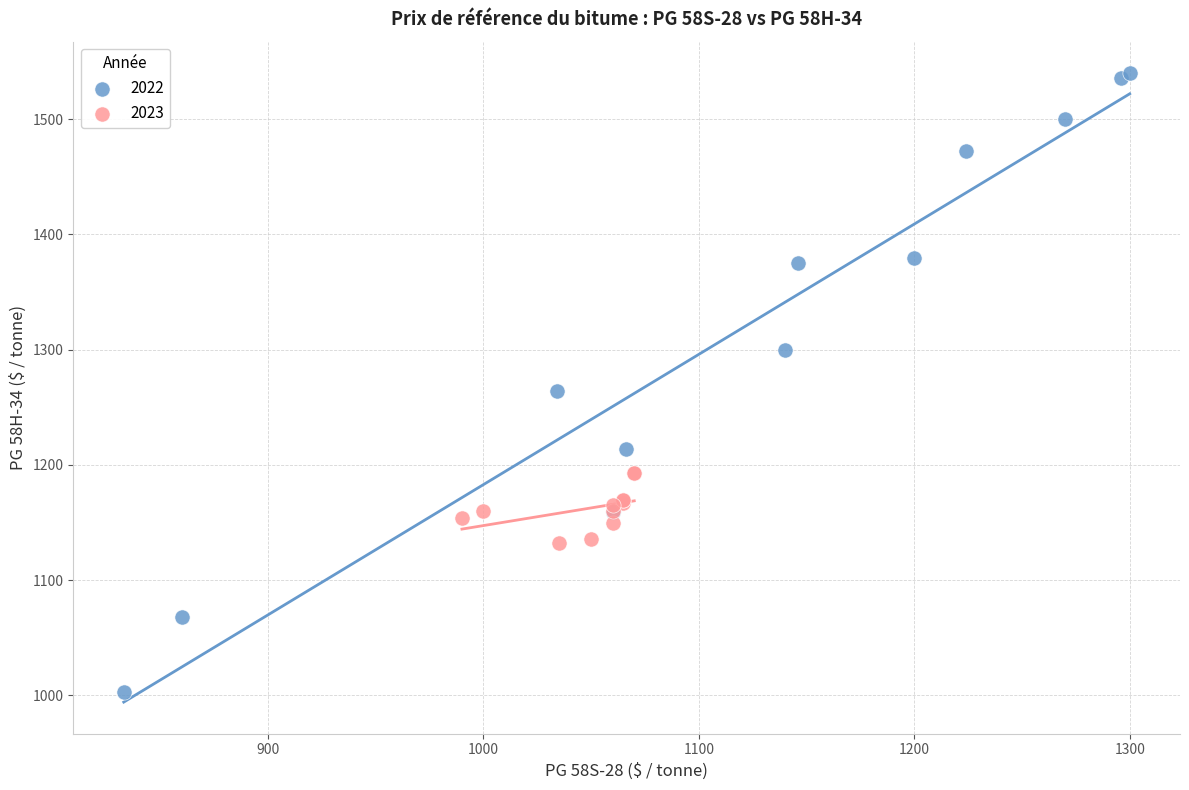

Which series contains the lowest Y value?

2022